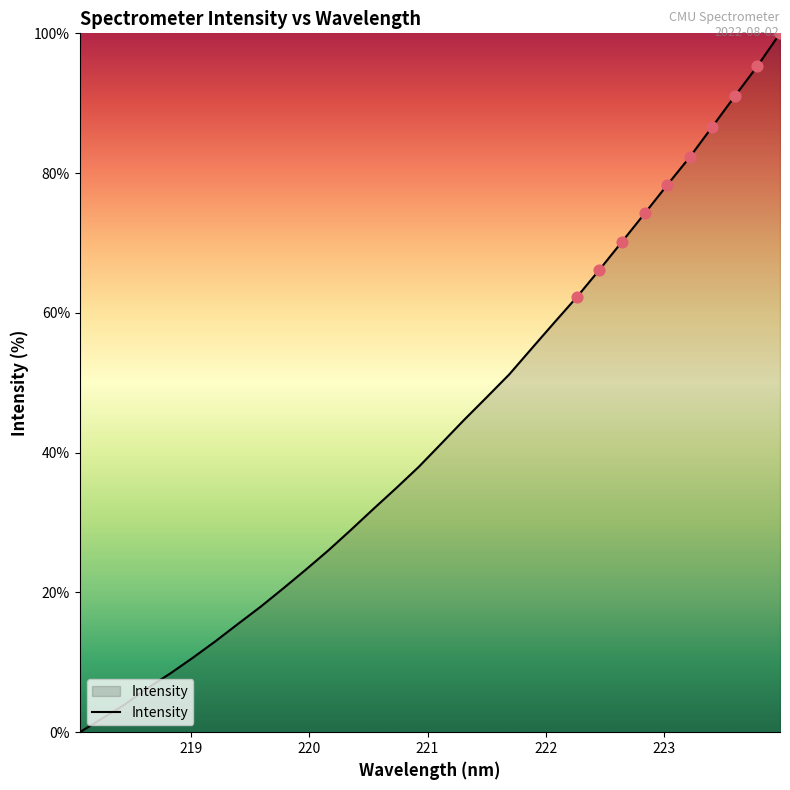

What is the maximum value shown in the chart?

100.0